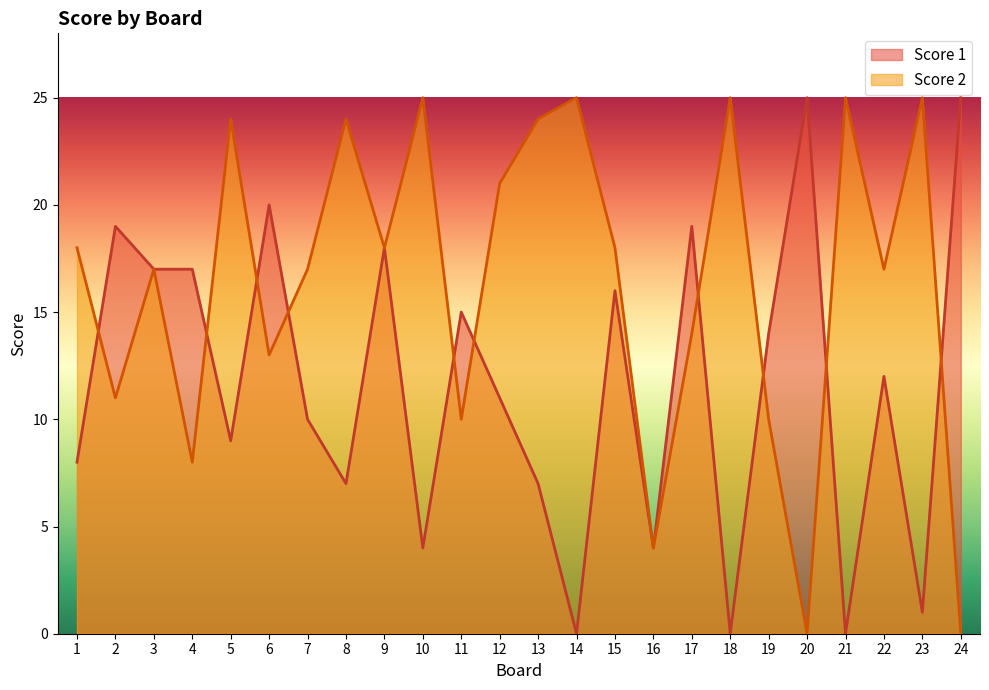

What is the value of the Score 2 point at the 7th from the left?

17